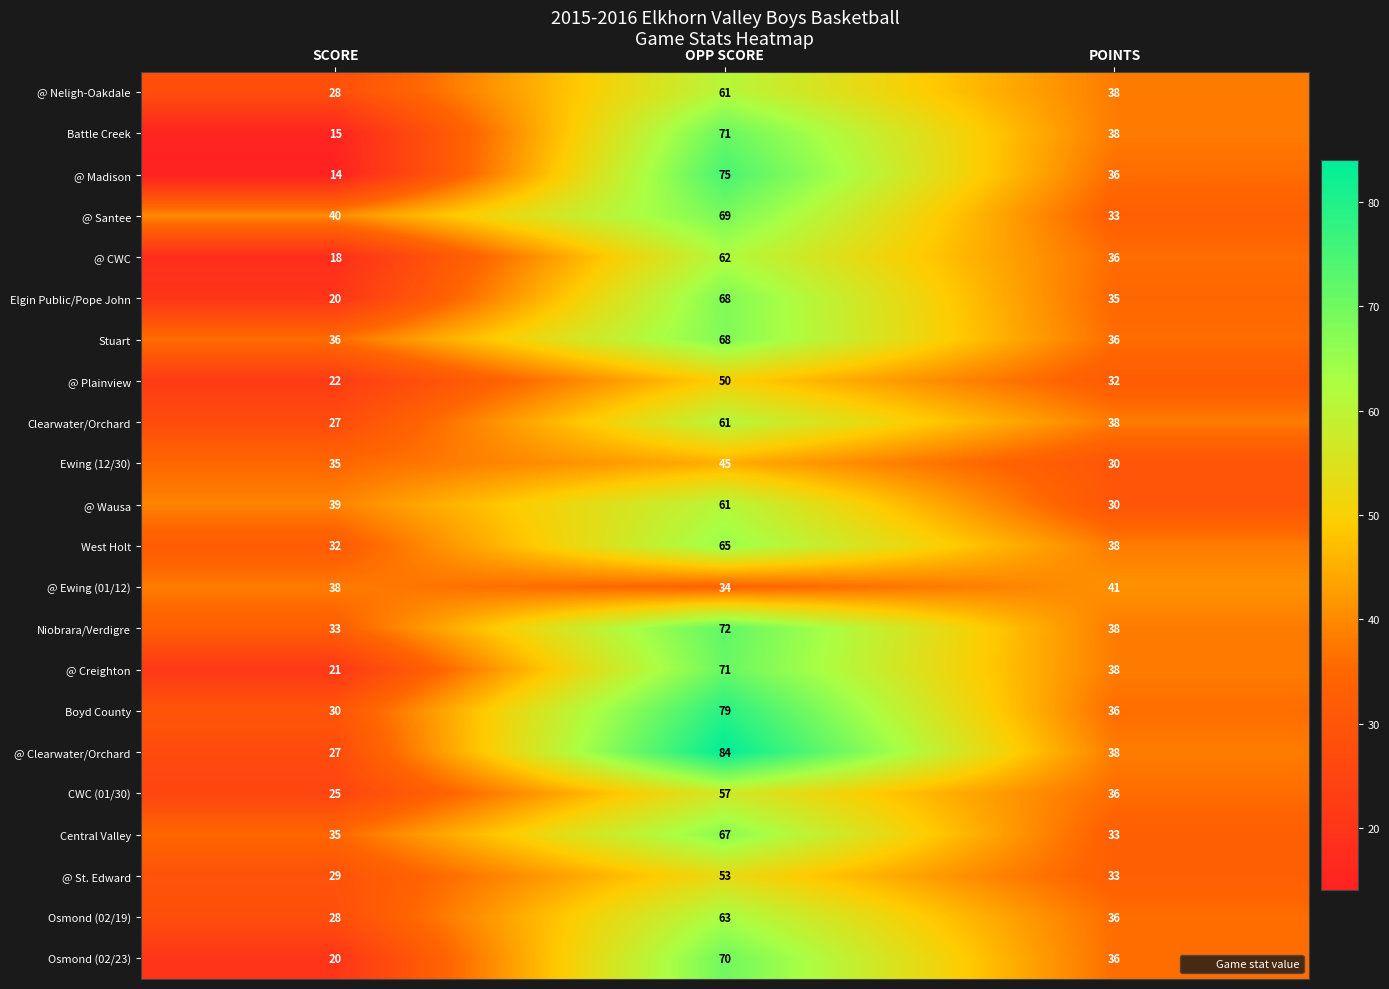

Count the number of categories in the chart.

3